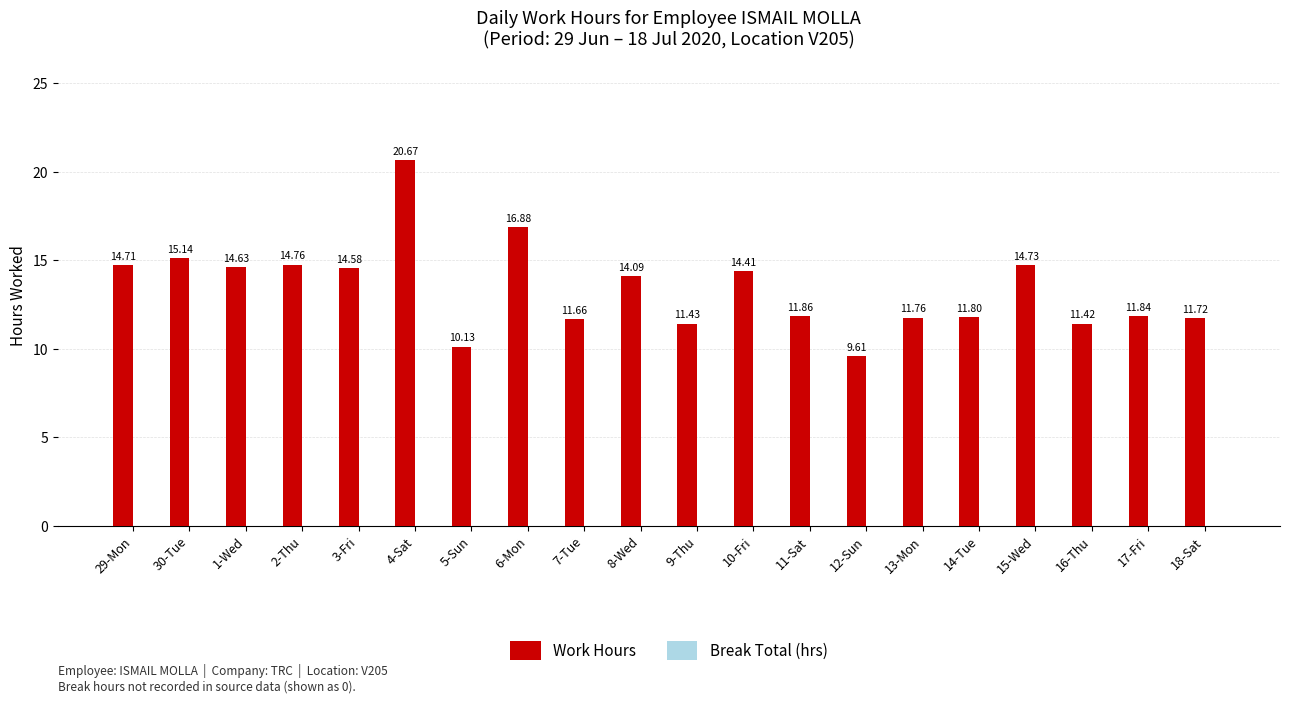

What position from the right is 30-Tue?

19